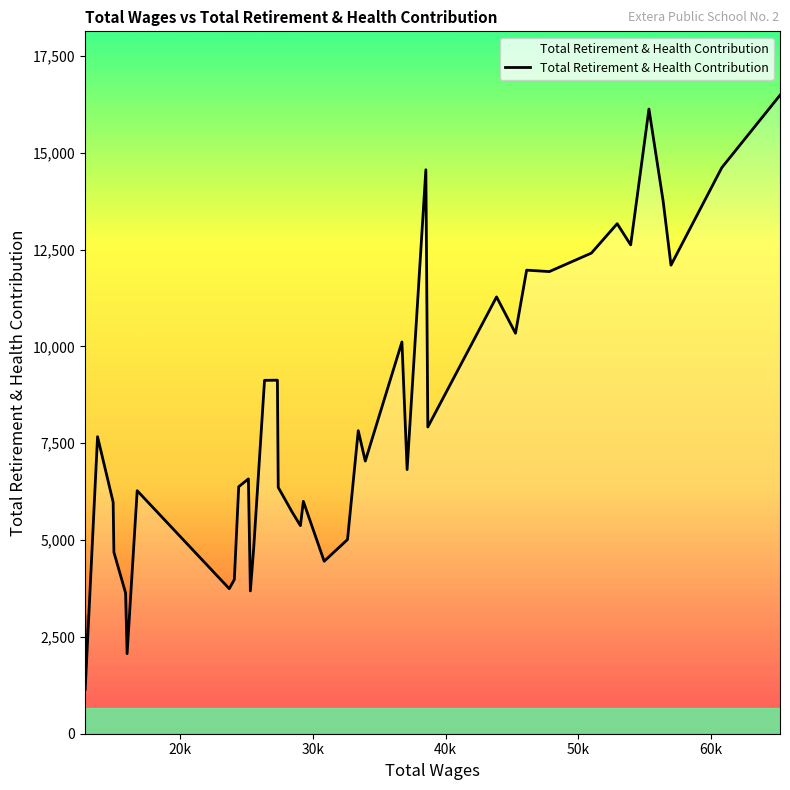

What is the minimum value shown in the chart?

1125